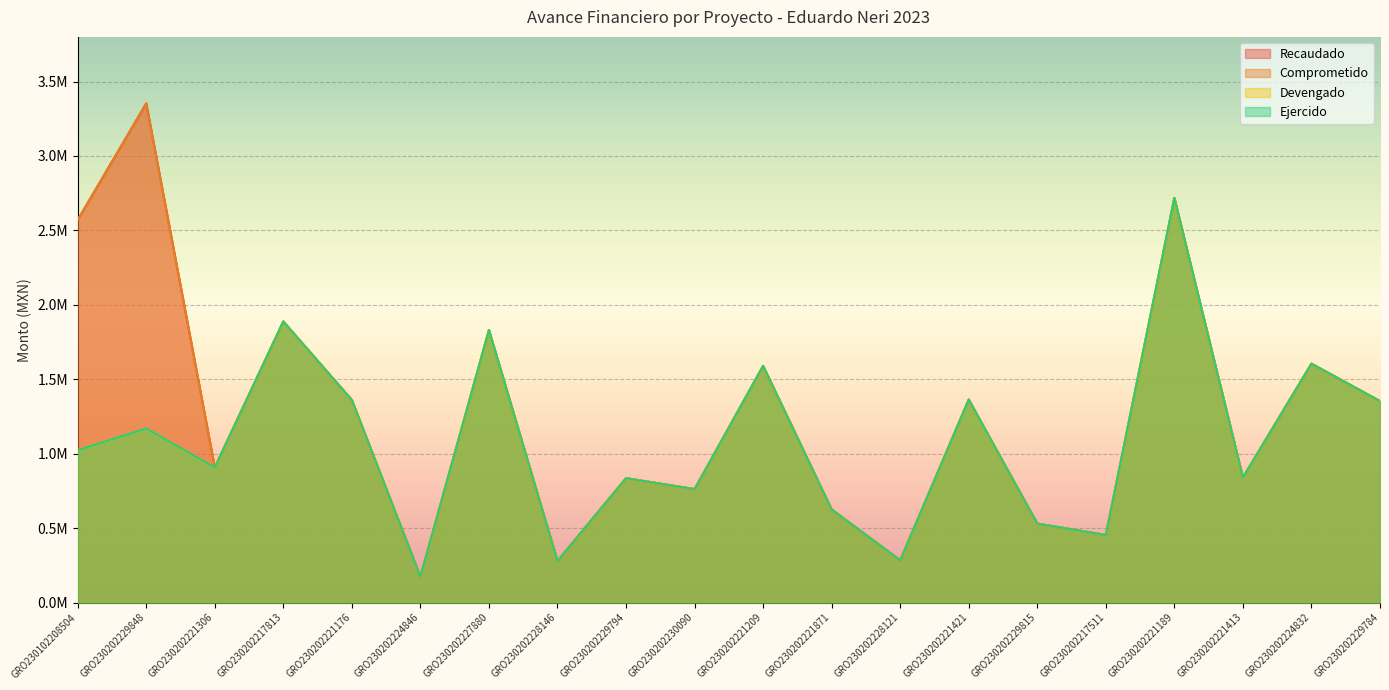

What is the label of the 20th point from the right?

GRO230102208504